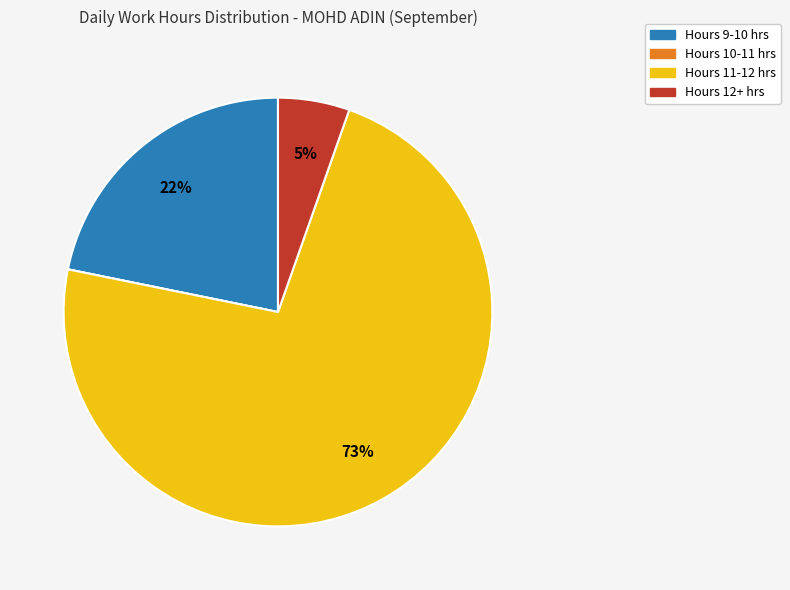

Does any single category account for the majority?

Yes